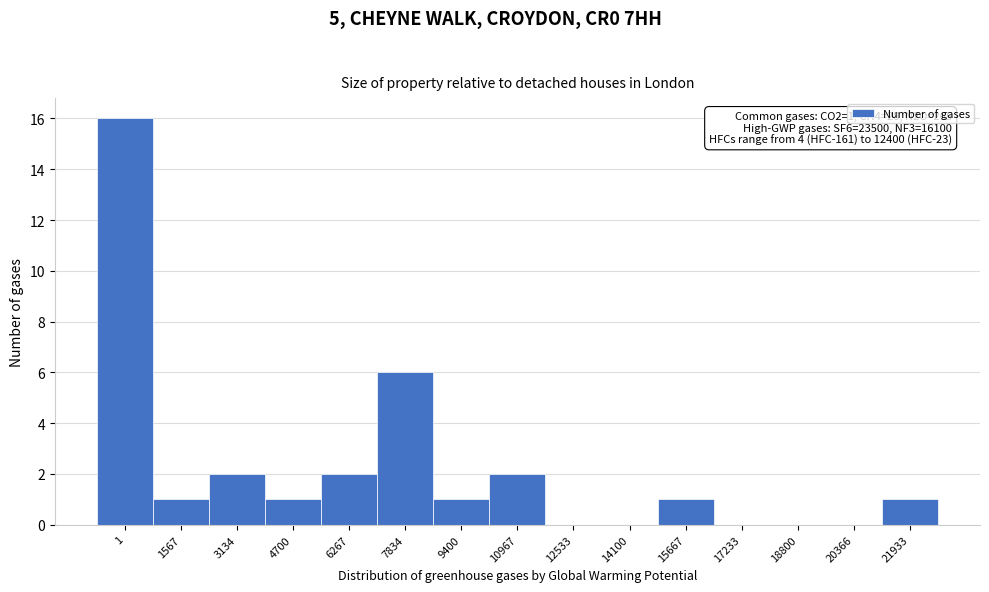

Reading left to right, transcribe all the data shown in this chart.

1=16	1567=1	3134=2	4700=1	6267=2	7834=6	9400=1	10967=2	12533=0	14100=0	15667=1	17233=0	18800=0	20366=0	21933=1